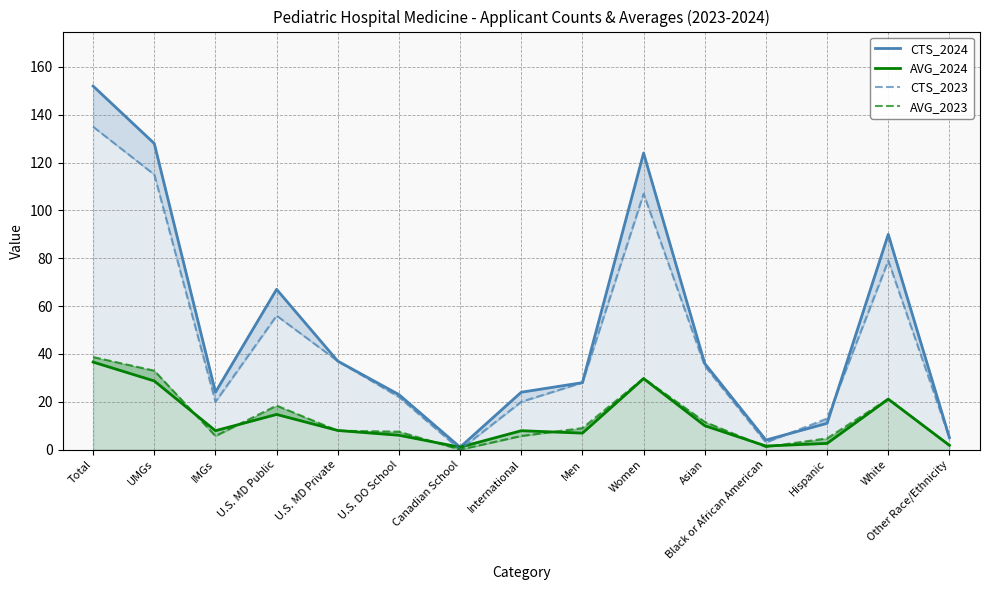

Which category has the lowest value in the AVG_2024 series?

Canadian School